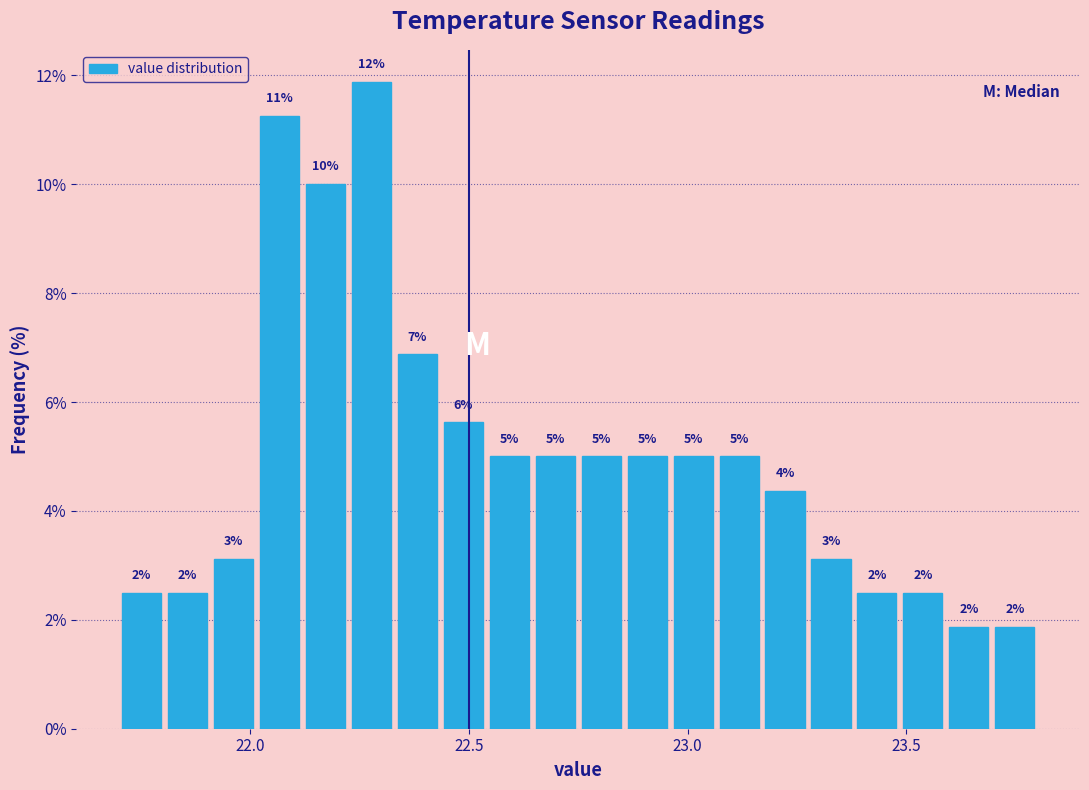

Read against the x-axis, roughly where is the centre of the tallest bar?

22.30